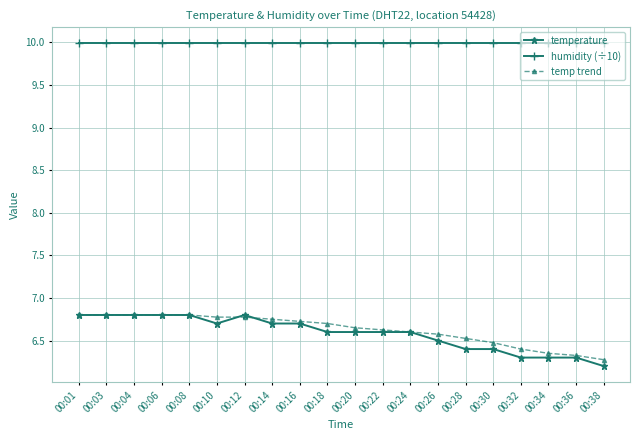

True or false: temperature and humidity (÷10) intersect in this chart.

False